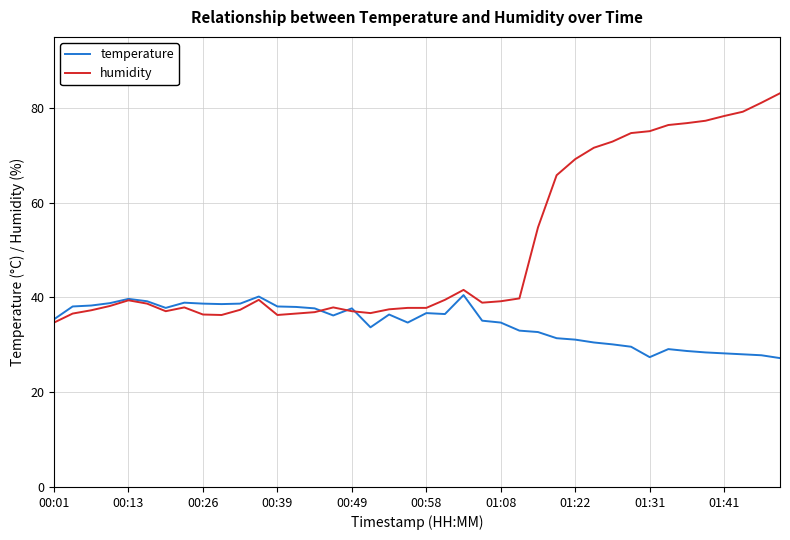

Rank the series by their average value, from highest to lowest.

humidity, temperature